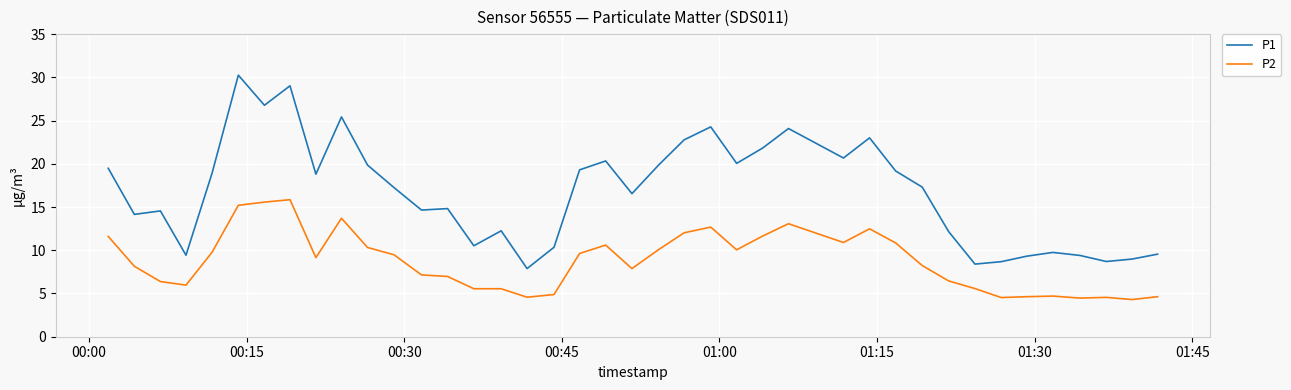

How many lines are shown in the chart?

2